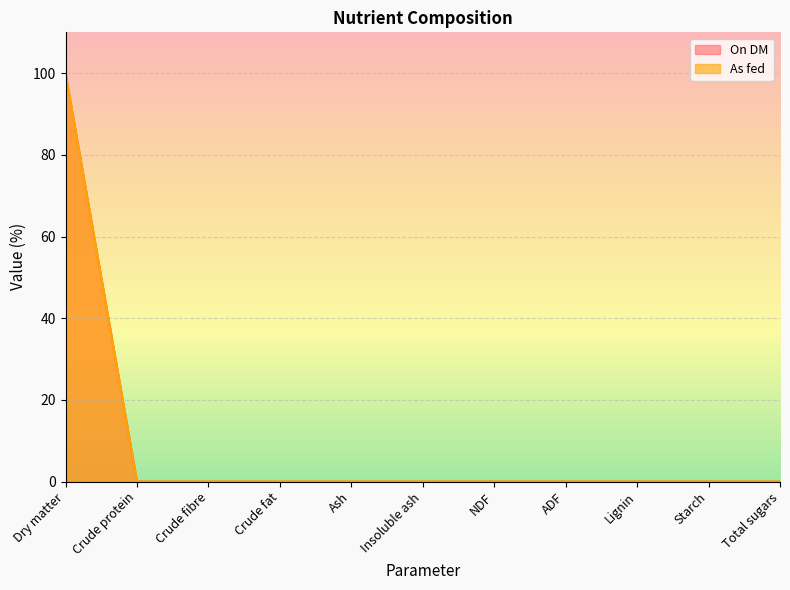

Does the chart display data point markers on the line(s)?

No